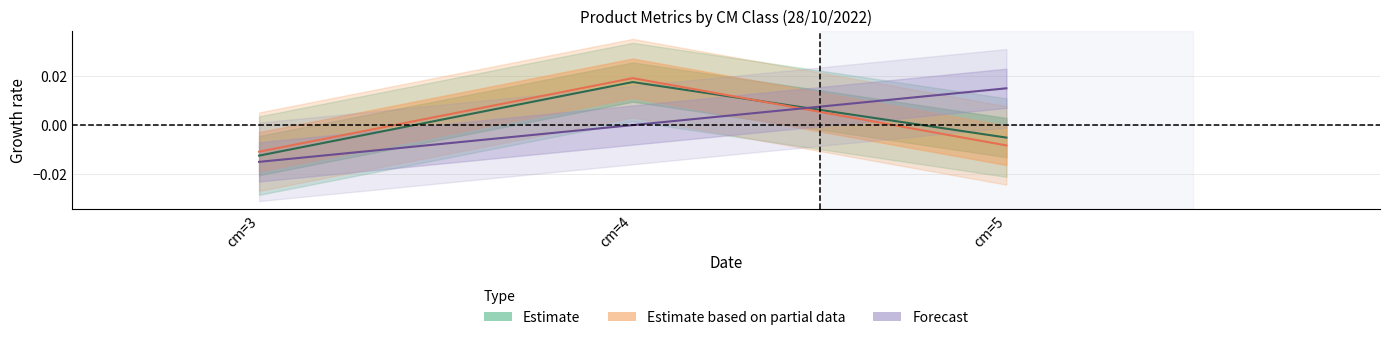

Does the chart display data point markers on the line(s)?

No